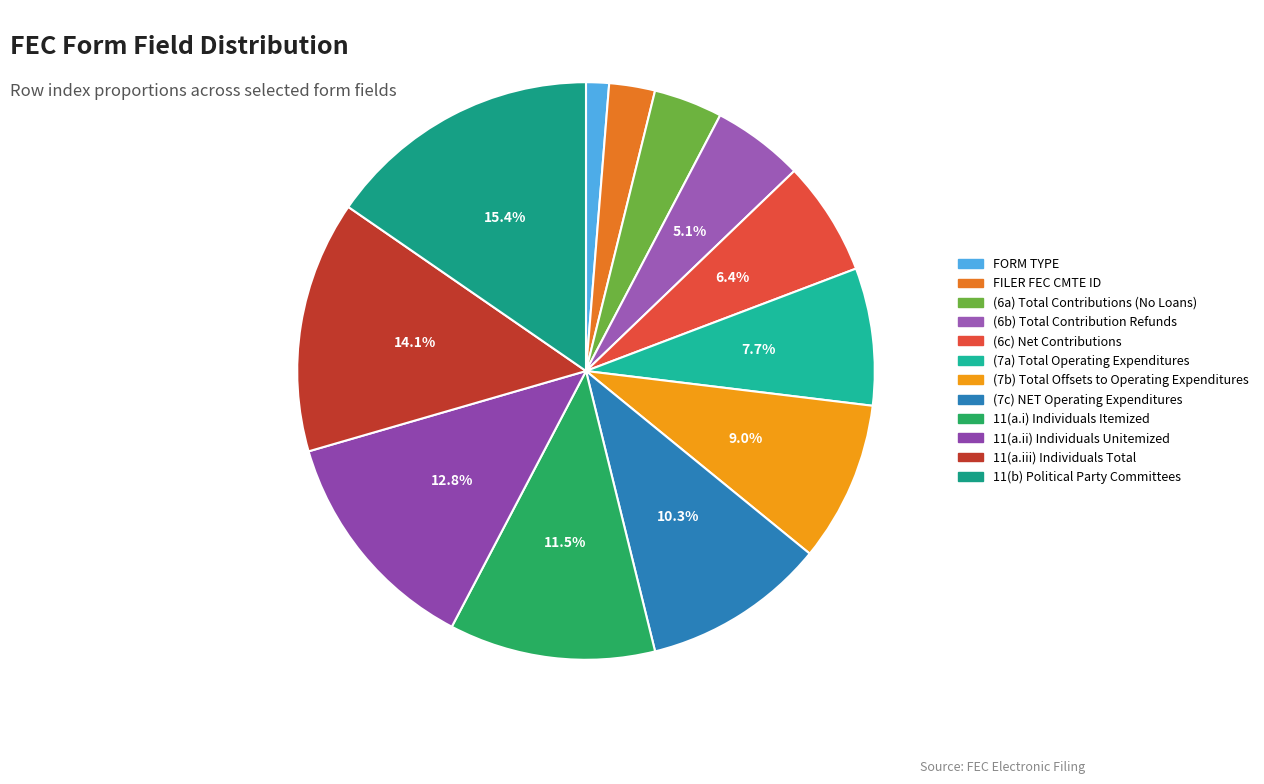

To the nearest percent, what is the difference between the 11(a.i) Individuals Itemized and 11(a.ii) Individuals Unitemized slice percentages?

1%